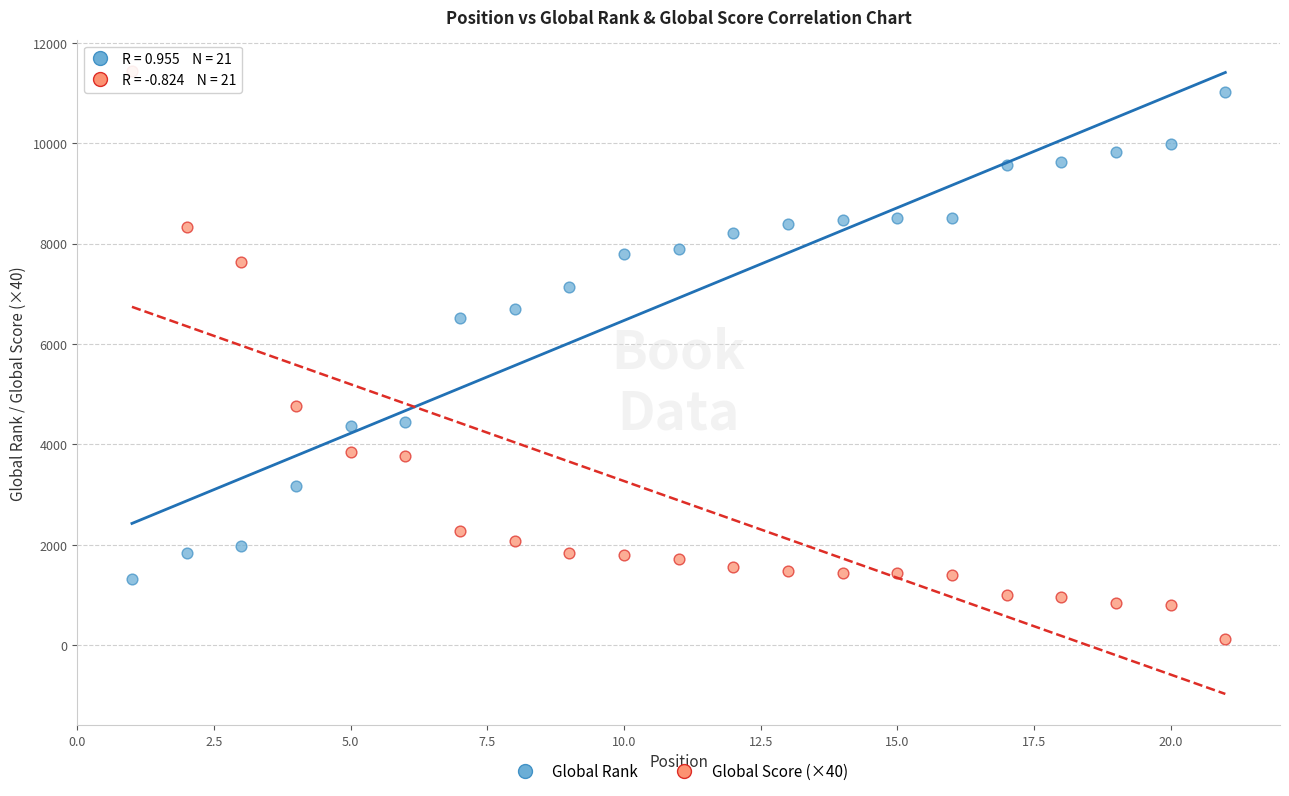

Which series has the largest Y range (max minus min)?

Global Score (×40)